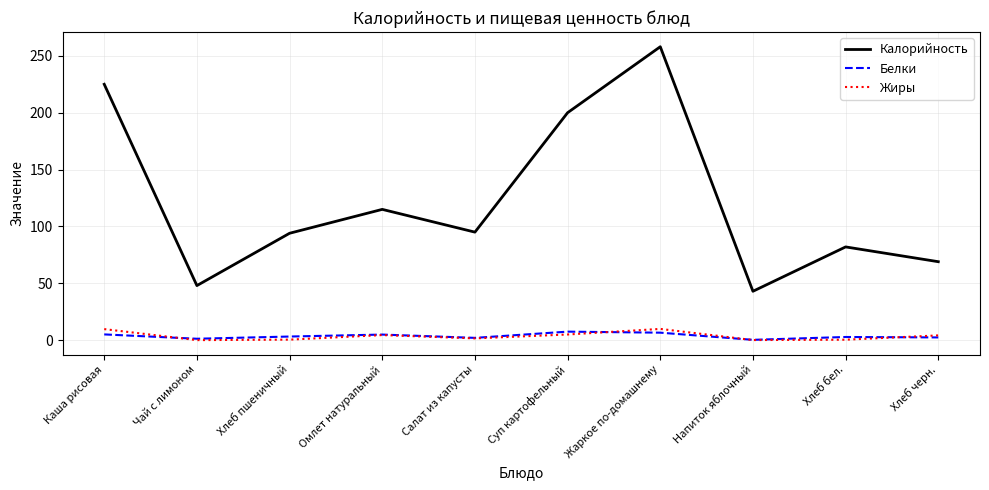

What position from the right is Напиток яблочный?

3